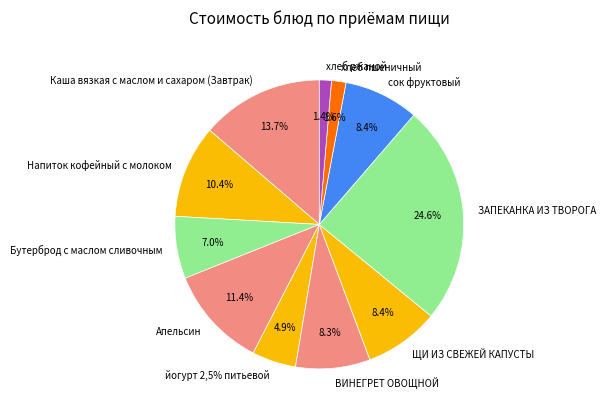

Is there a majority slice in this chart?

No